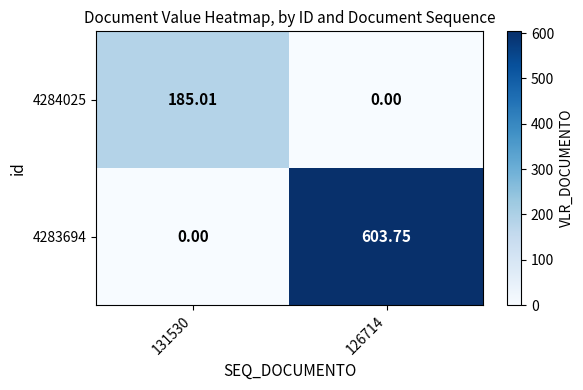

What is the total value across all series at 131530?

185.0